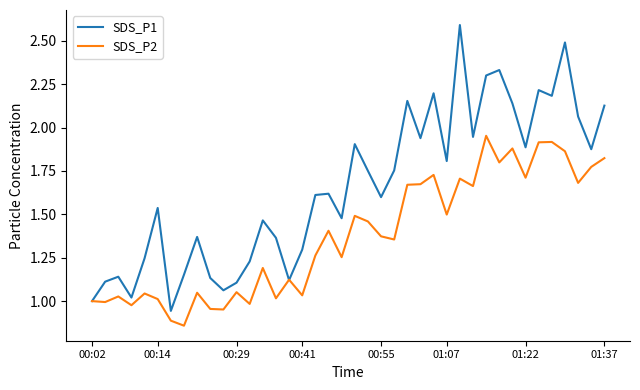

What is the maximum value for SDS_P1?

2.6